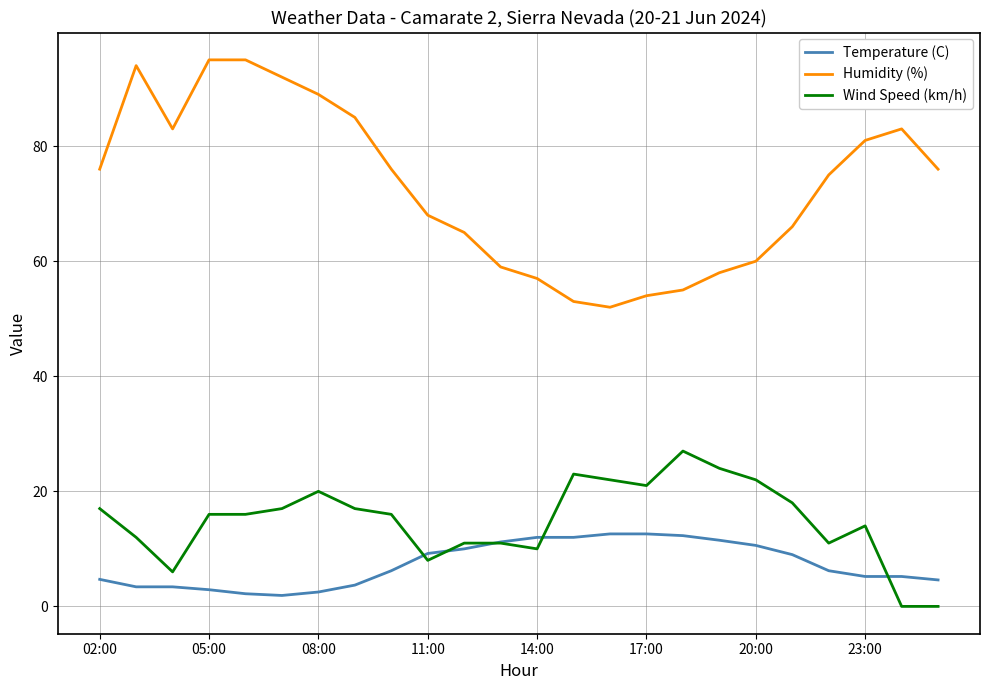

At how many categories does at least one series exceed 9?

24